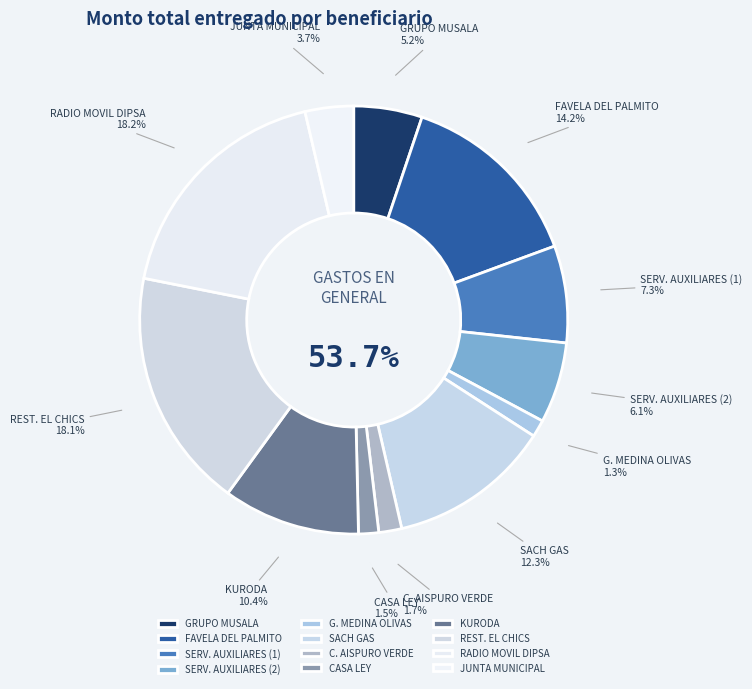

To the nearest percent, what is the combined percentage of RESTAURANTES EL CHICS SA DE CV and JUNTA MUNICIPAL DE AGUA?

22%